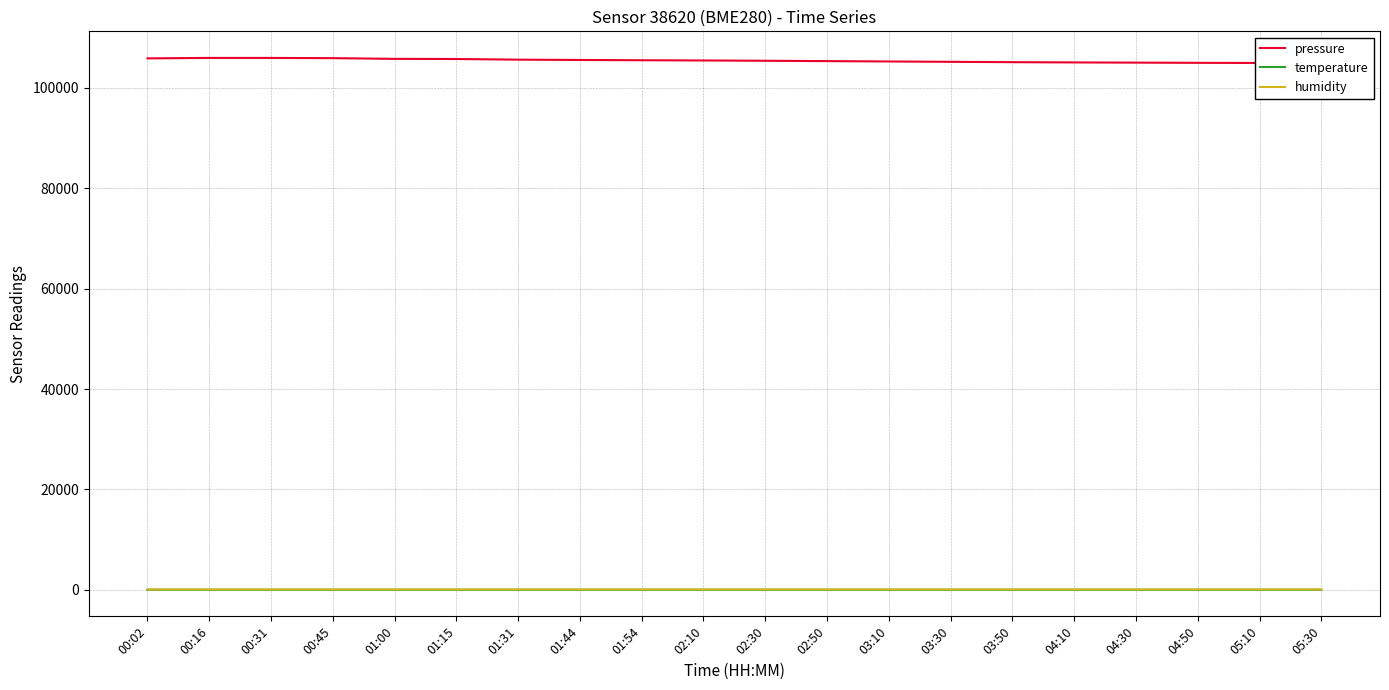

Rank the series by their maximum value, from lowest to highest.

temperature, humidity, pressure